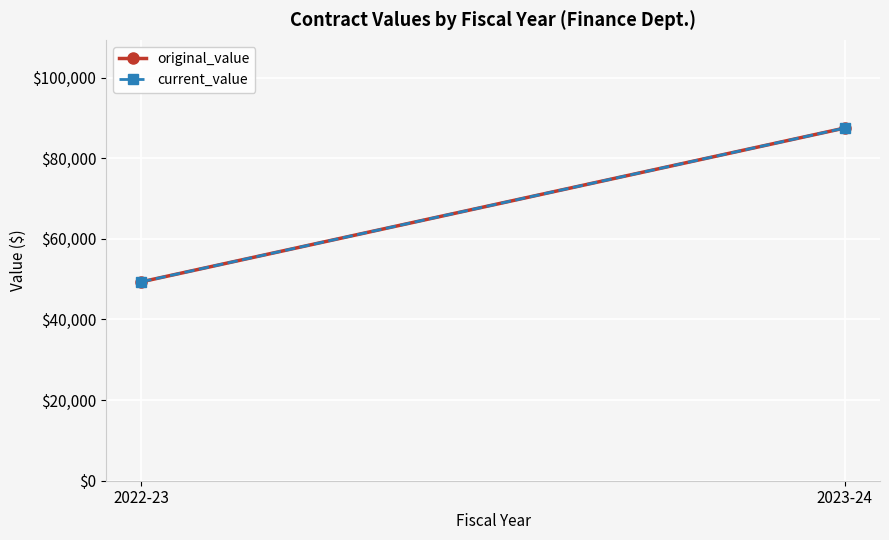

What is the approximate value of original_value at 2022-23, to the nearest 50?

49350